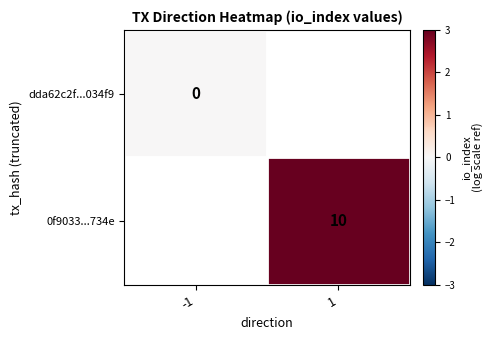

Which category has the highest value across all series?

1